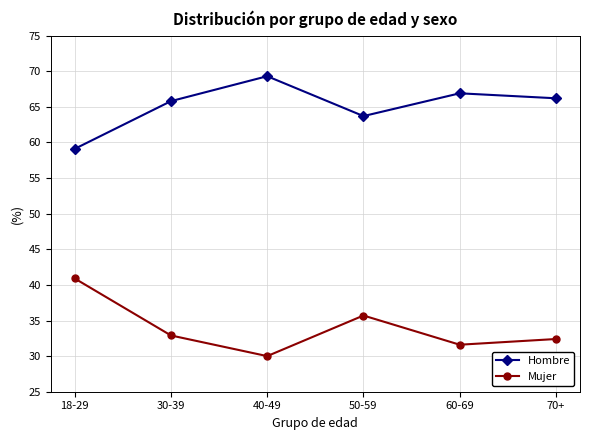

What is the maximum value shown in the chart?

69.3